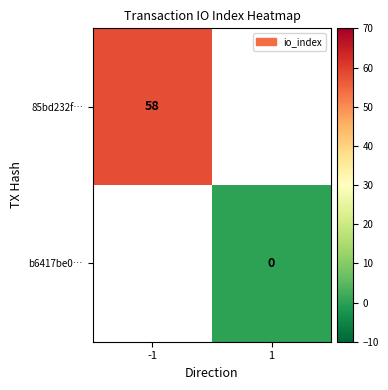

Is the value of 85bd232f… at -1 greater than the value of b6417be0… at 1?

Yes